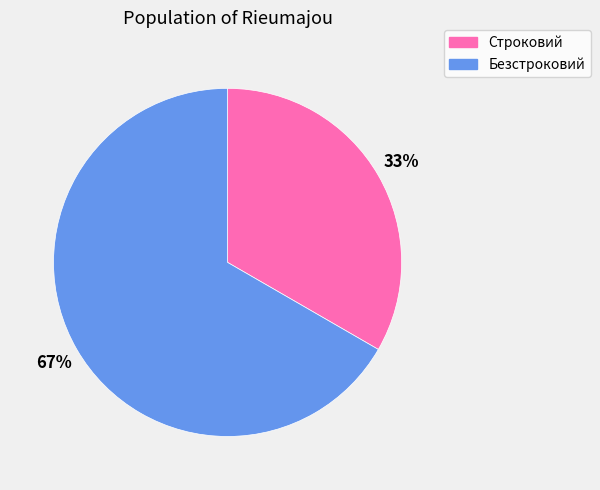

What is the smallest slice in the pie chart?

Строковий